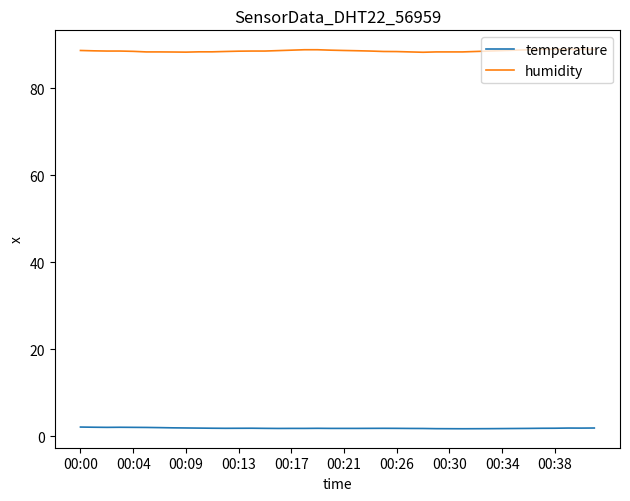

True or false: humidity and temperature cross at least once.

False